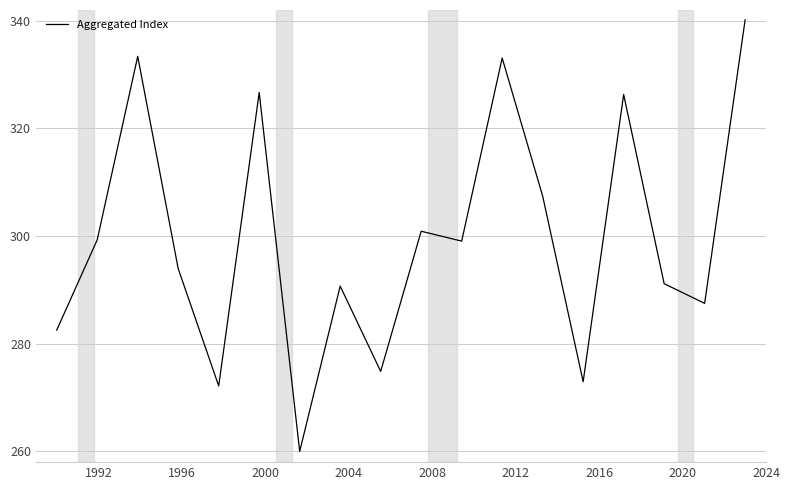

What is the difference between the maximum and minimum values?

80.2